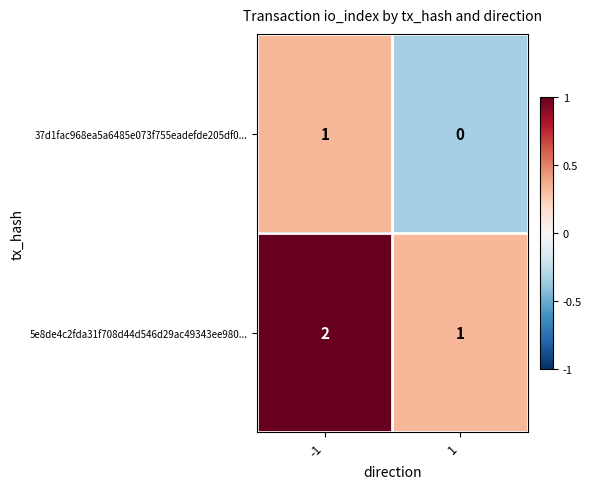

What is the total value across all series at -1?

3